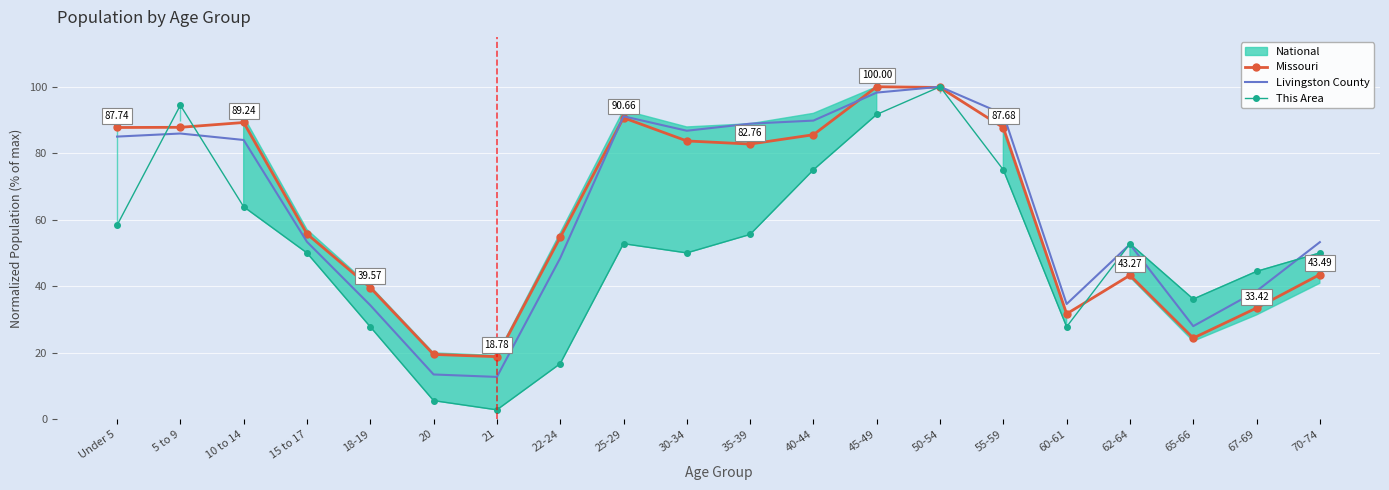

What is the highest value of the This Area series?

100.0